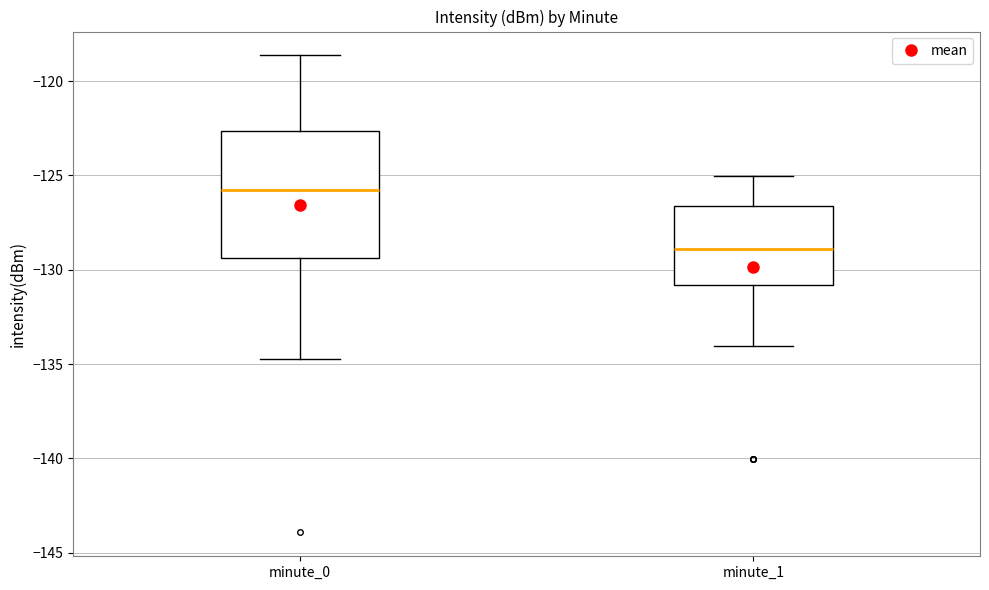

Which box is the tallest, from its lower edge to its upper edge?

minute_0